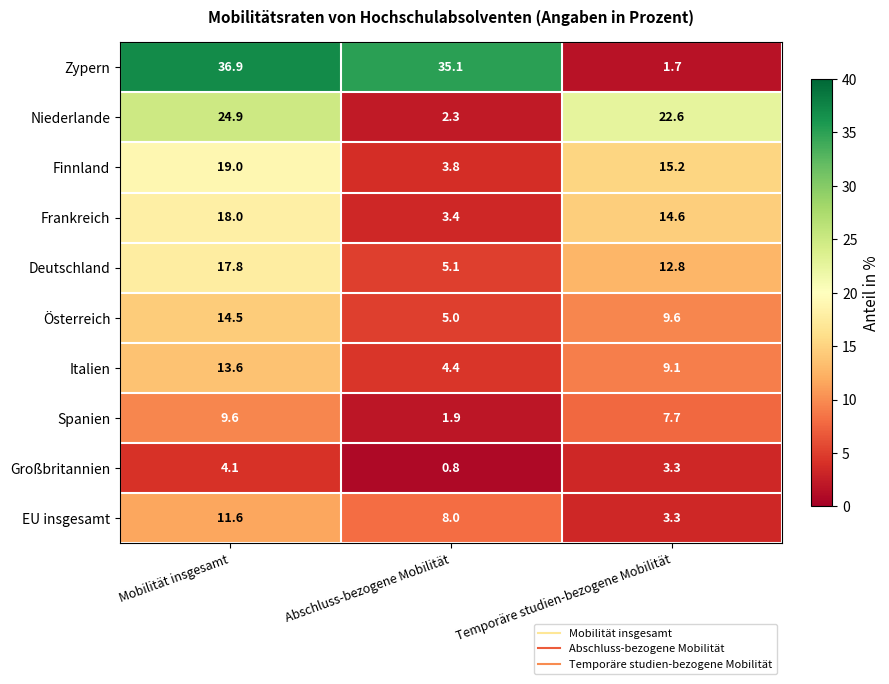

True or false: Deutschland has a value of 12.8 at Temporäre studien-bezogene Mobilität.

True